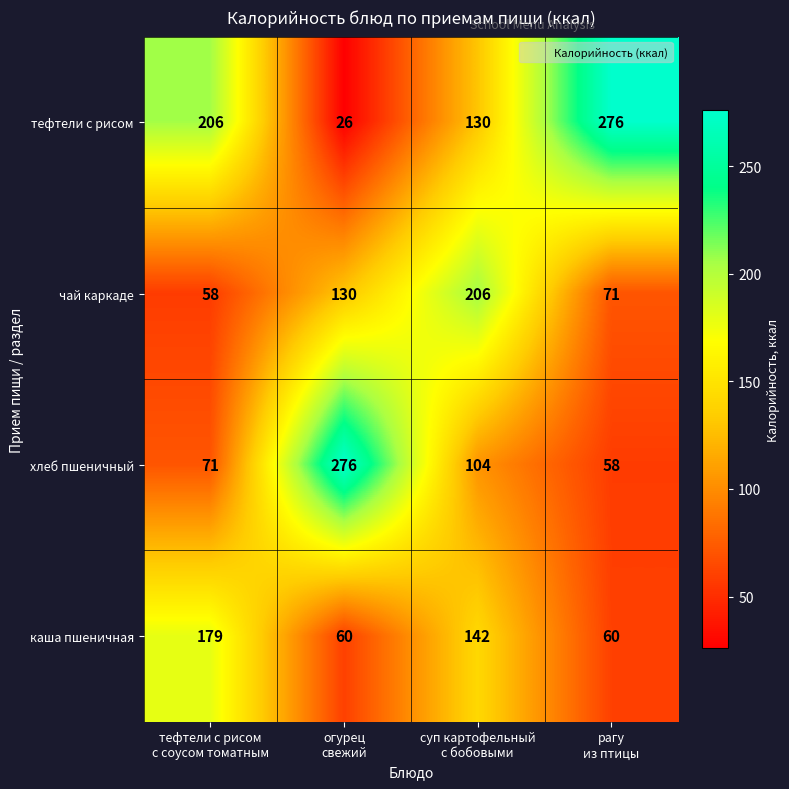

Reading left to right, list all the values displayed in this chart.

тефтели с рисом: 206	26	130	276
чай каркаде: 58	130	206	71
хлеб пшеничный: 71	276	104	58
каша пшеничная: 179	60	142	60